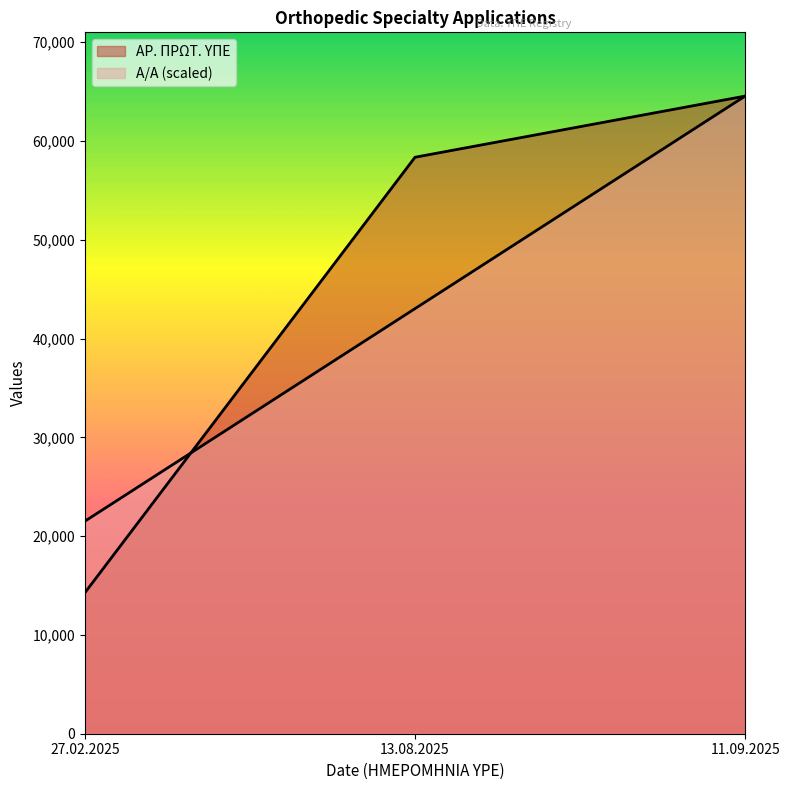

Which series has the largest range (max minus min)?

AR. PROT. YPE